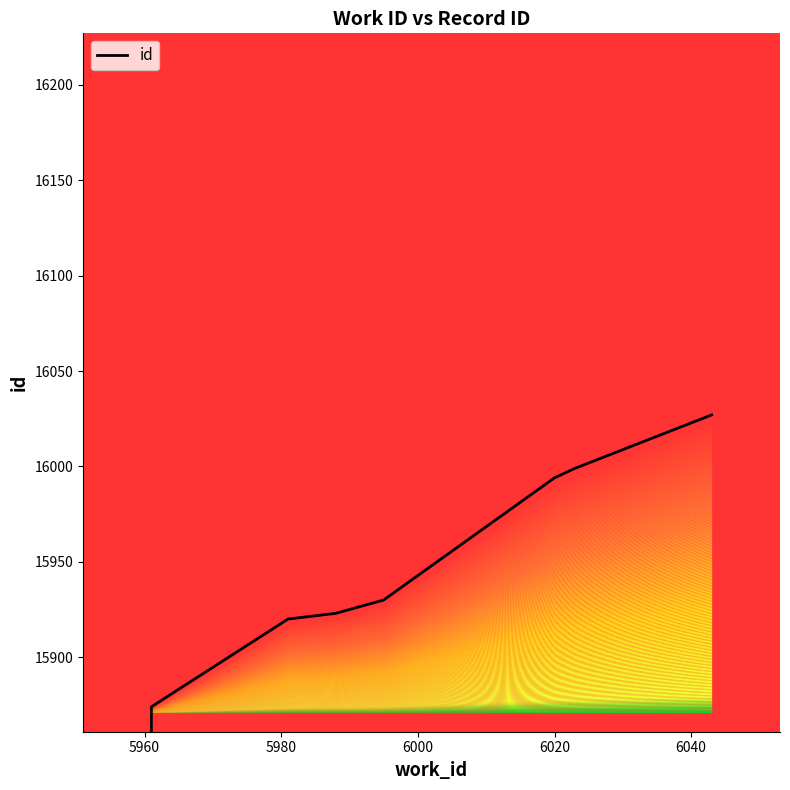

What is the sum of all values?

159379